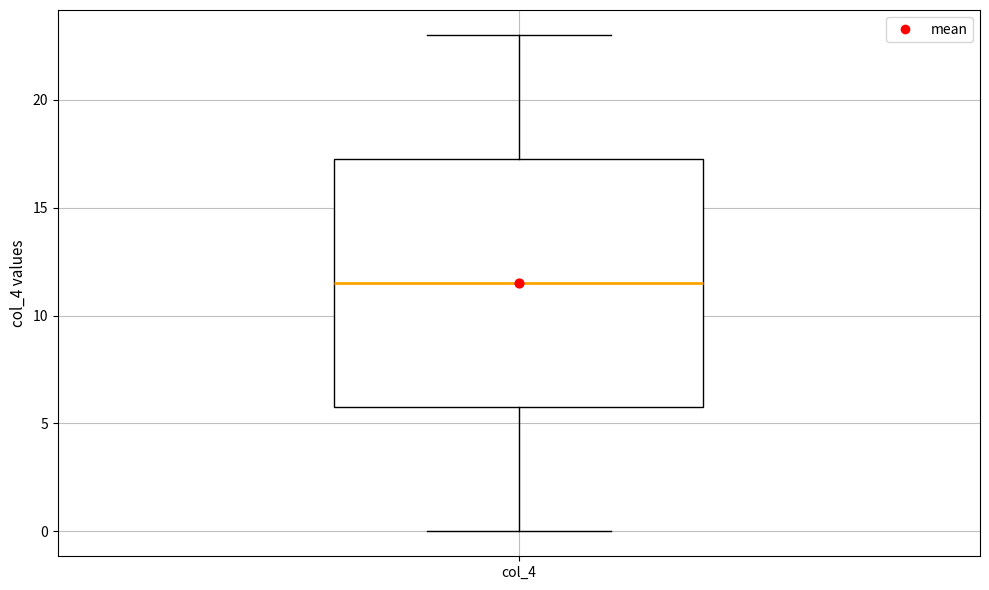

Where does the median line of the box for col_4 sit on the y-axis? The values are not printed on the chart, so give them approximately, as read against the axis.

11.5